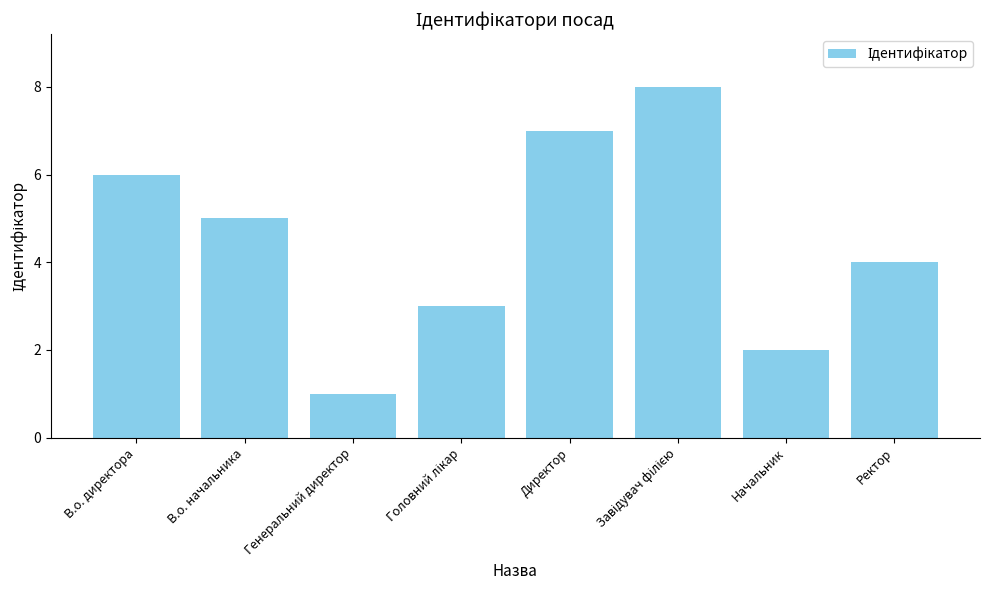

Reading left to right, transcribe all the data shown in this chart.

6	5	1	3	7	8	2	4